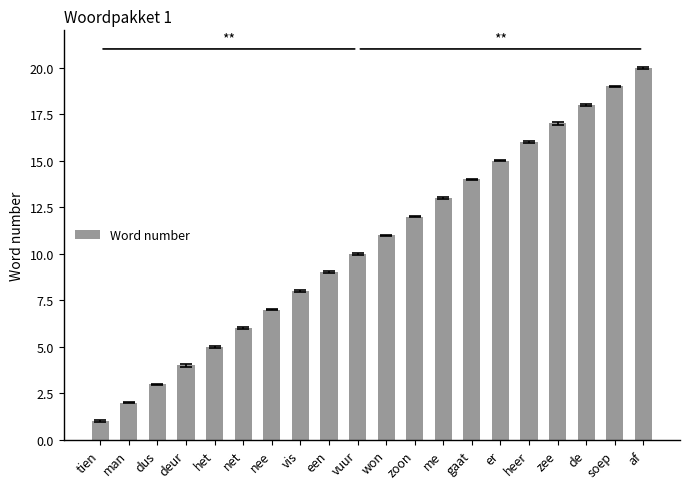

Reading left to right, what are all the values shown in this chart?

tien=1	man=2	dus=3	deur=4	het=5	net=6	nee=7	vis=8	een=9	vuur=10	won=11	zoon=12	me=13	gaat=14	er=15	heer=16	zee=17	de=18	soep=19	af=20